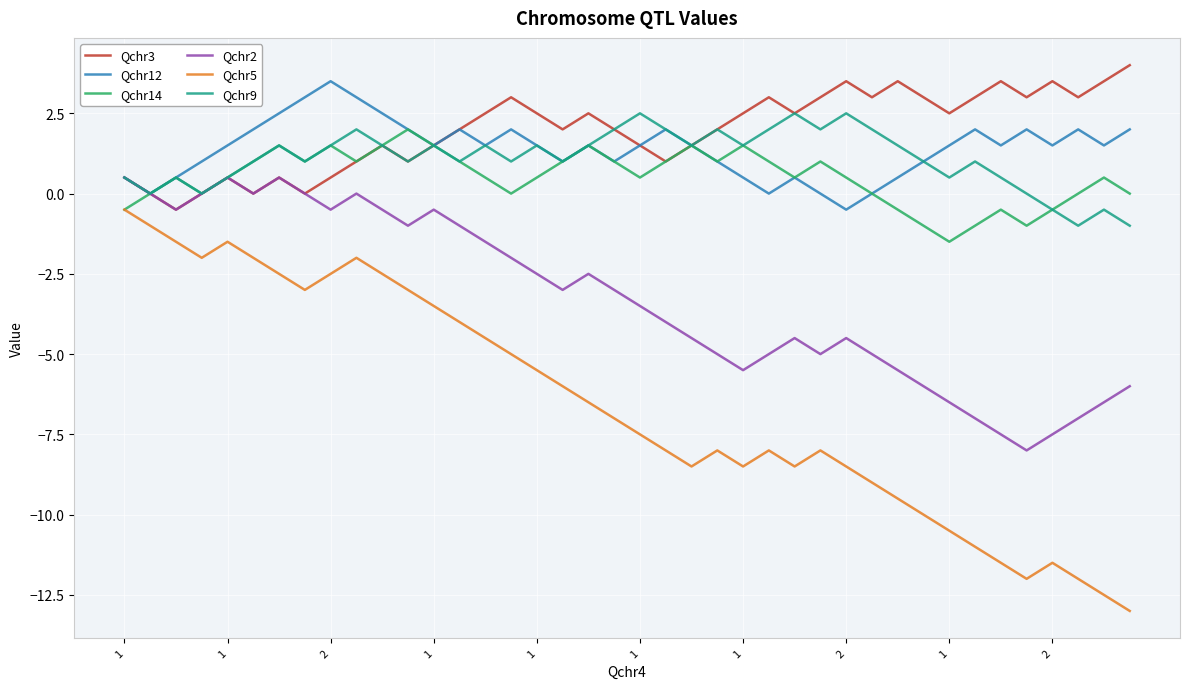

Does the chart display data point markers on the line(s)?

No